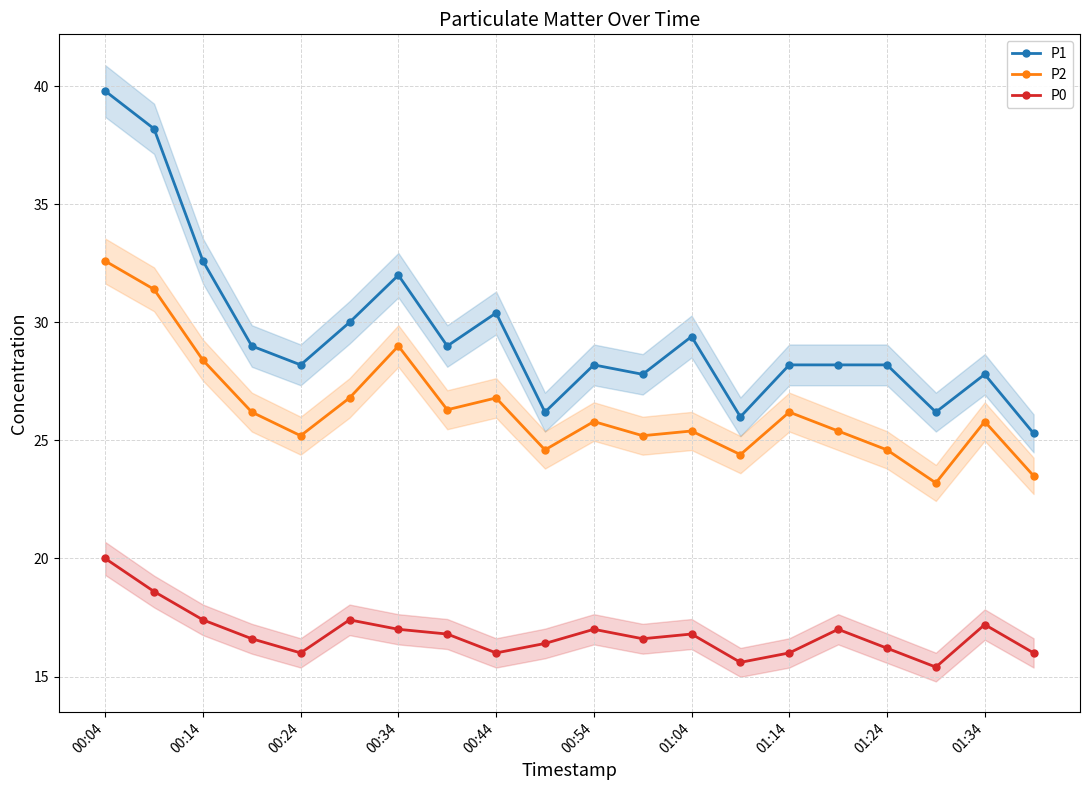

How many values in the P0 series exceed 16?

14